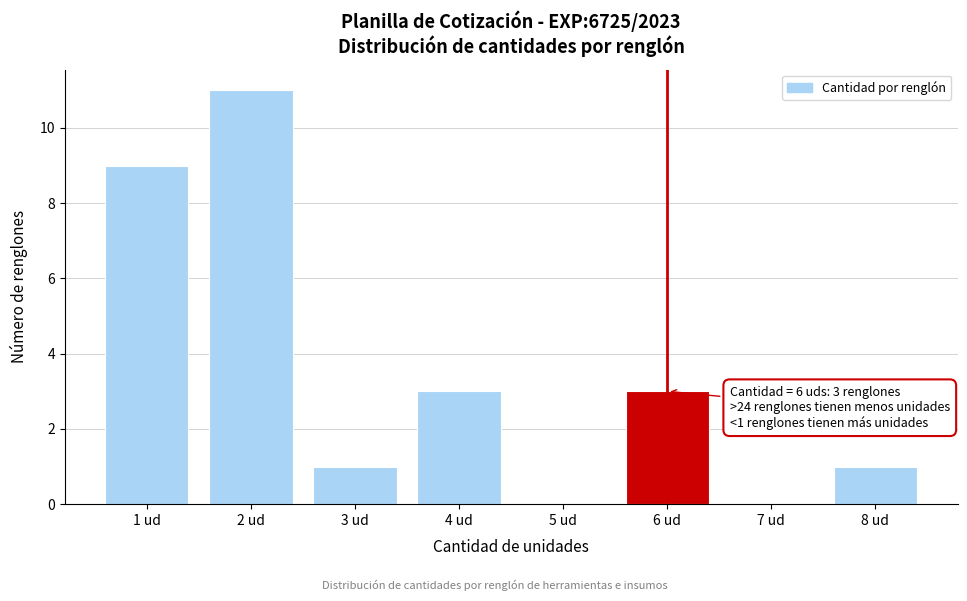

Reading left to right, extract all data points from this chart.

1 ud=9	2 ud=11	3 ud=1	4 ud=3	5 ud=0	6 ud=3	7 ud=0	8 ud=1